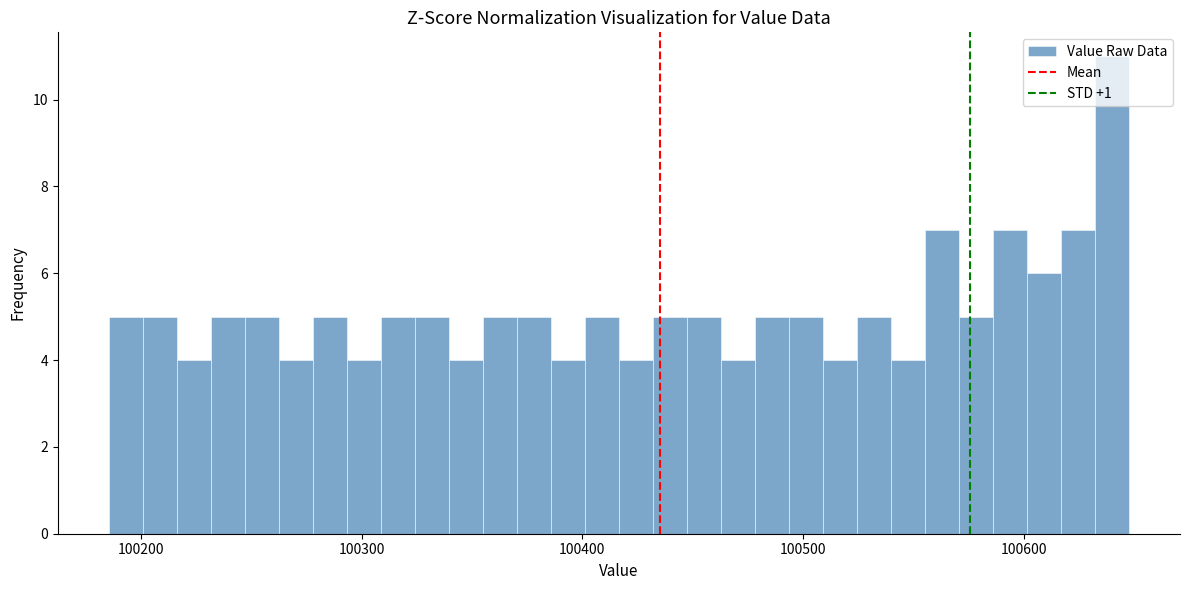

Read against the x-axis, roughly where is the centre of the tallest bar?

100640